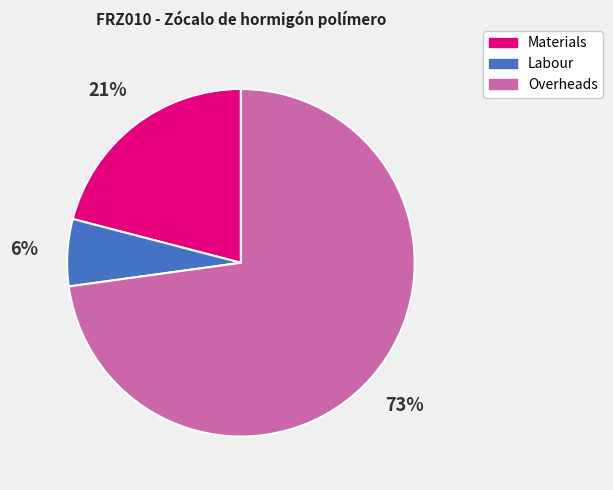

Count the number of slices in the pie.

3